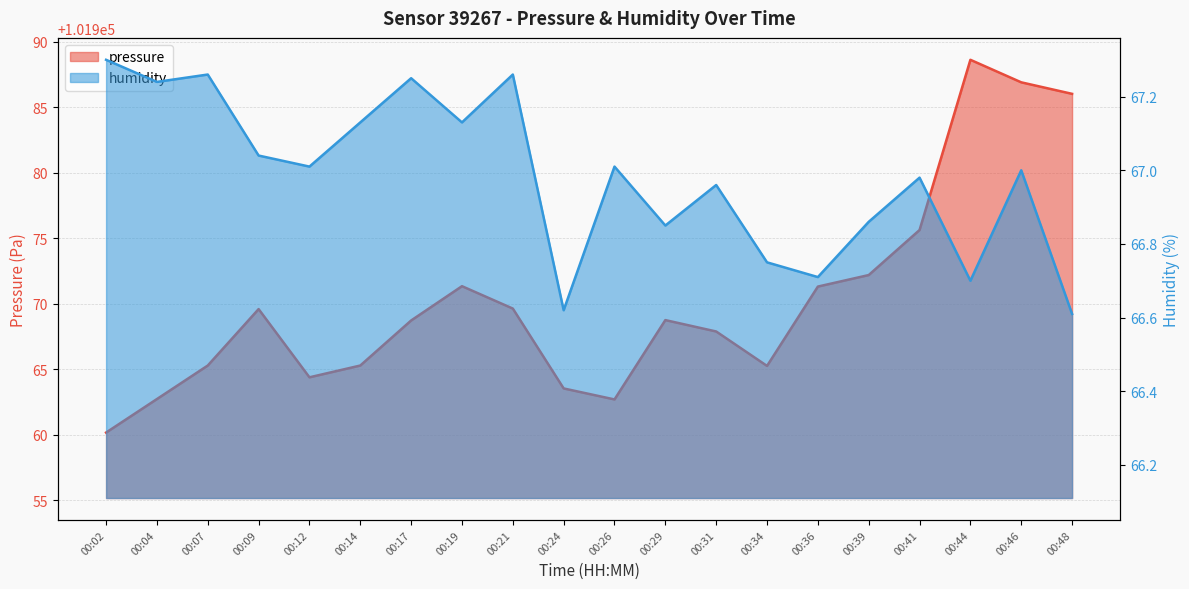

Which series has the widest spread of values?

pressure